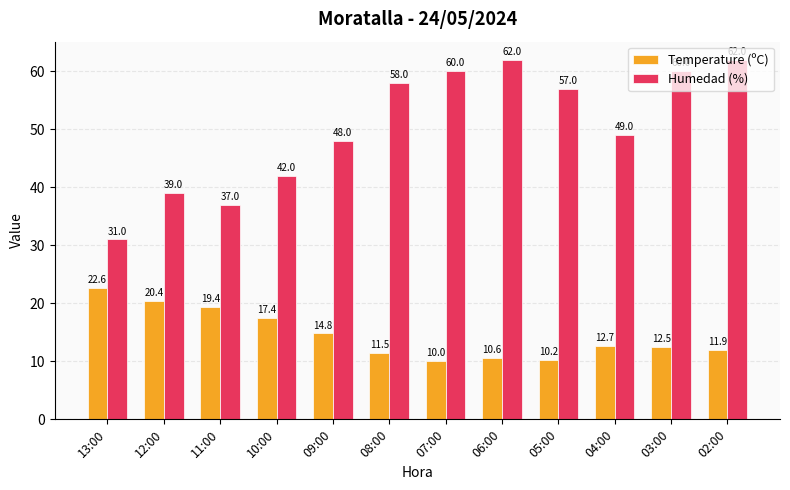

Reading left to right, extract all data points from this chart.

Temperature (ºC): 13:00=22.6	12:00=20.4	11:00=19.4	10:00=17.4	09:00=14.8	08:00=11.5	07:00=10.0	06:00=10.6	05:00=10.2	04:00=12.7	03:00=12.5	02:00=11.9
Humedad (%): 13:00=31.0	12:00=39.0	11:00=37.0	10:00=42.0	09:00=48.0	08:00=58.0	07:00=60.0	06:00=62.0	05:00=57.0	04:00=49.0	03:00=60.0	02:00=62.0